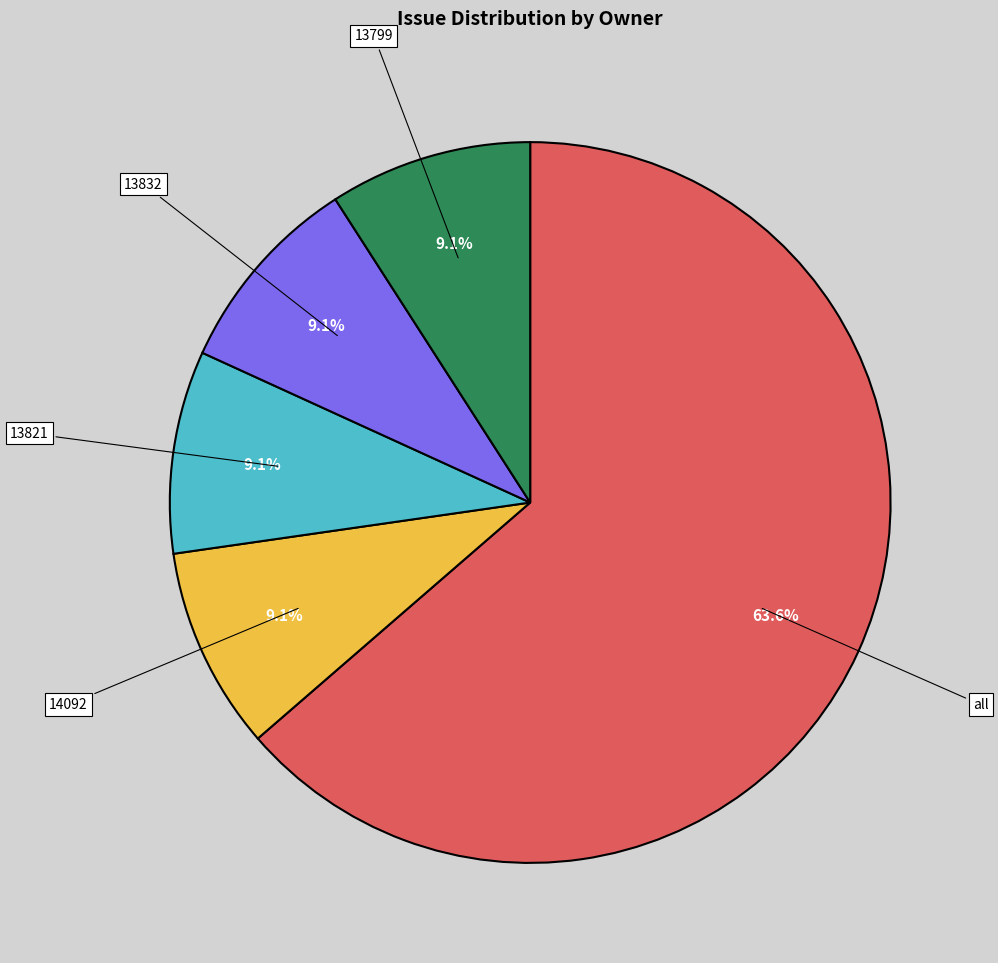

What is the ratio of the value at all to the value at 13799?

7.0